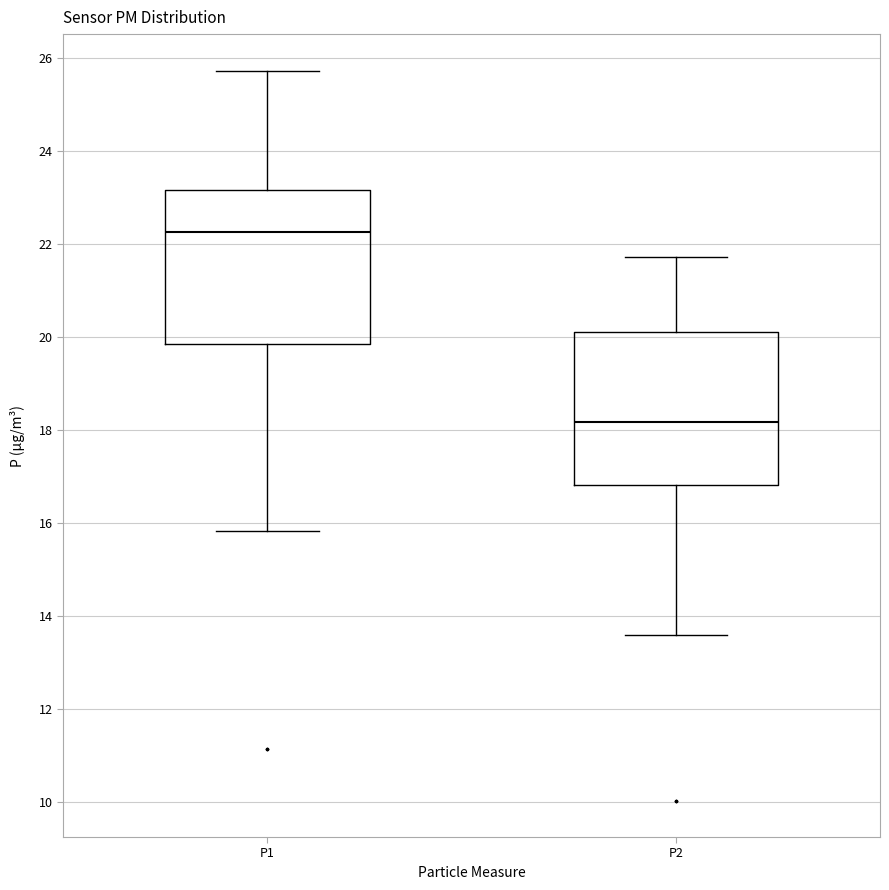

Reading left to right, read every box against the y-axis: the position of its median line, the range the box covers, and the ends of its whiskers. The values are not printed on the chart, so give them approximately, as read against the axis.

P1: median 22.2, box 19.8 to 23.2, whiskers 15.8 to 25.8
P2: median 18.2, box 16.8 to 20.2, whiskers 13.6 to 21.8